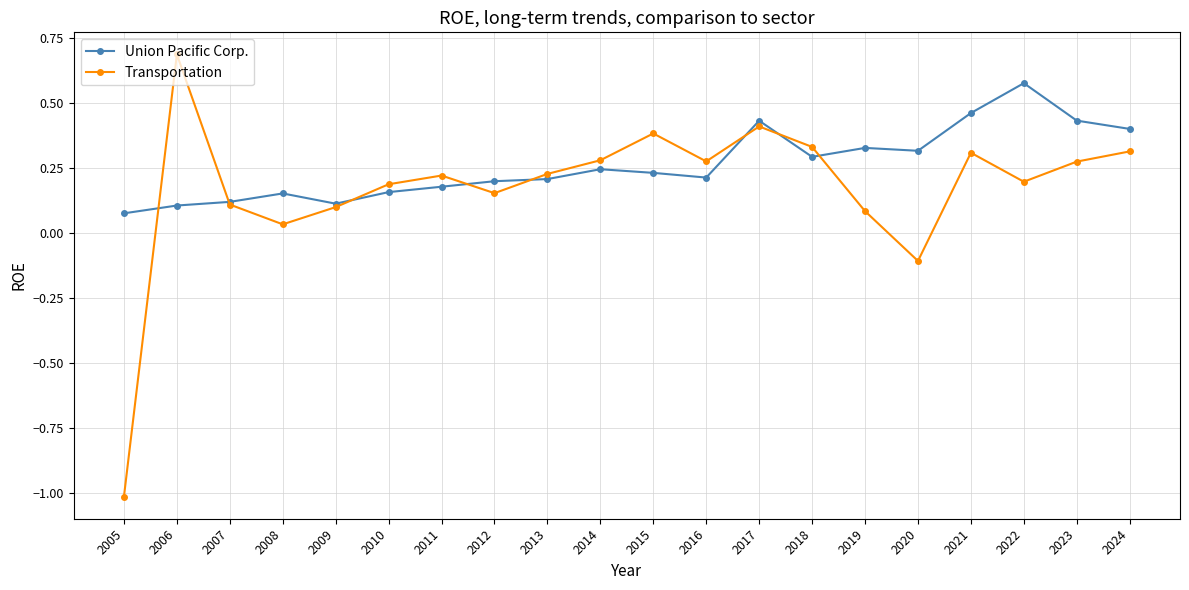

Where is the first local minimum for Transportation?

2008